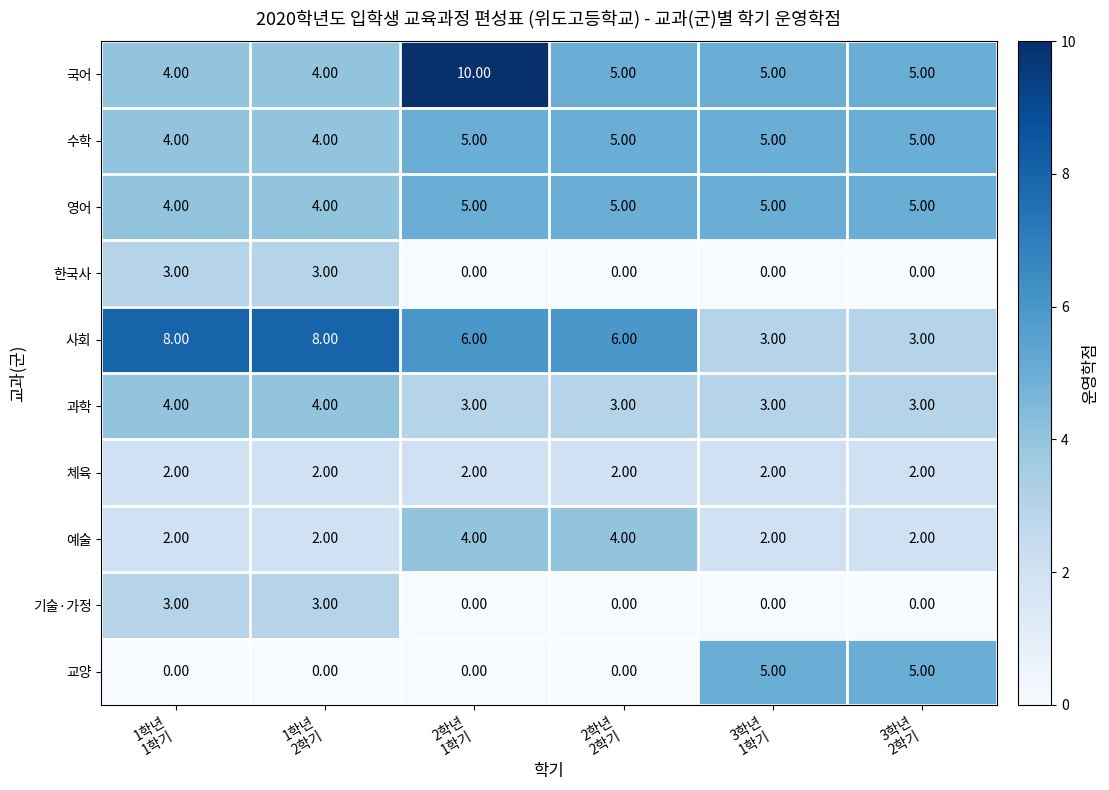

What is the difference between the highest and lowest values at 3학년
2학기?

5